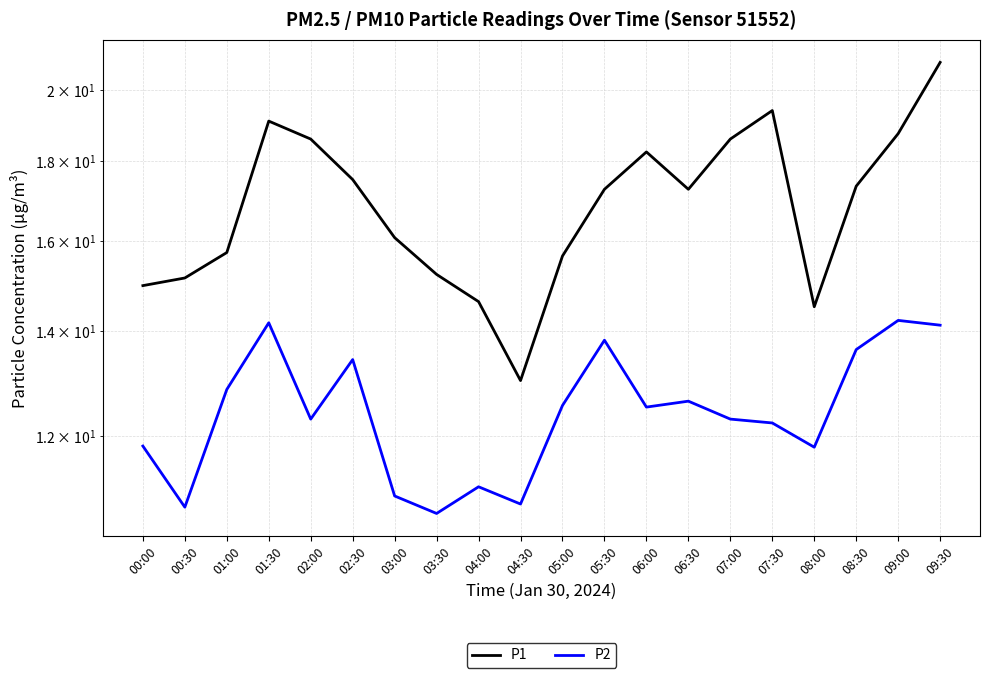

Which series has the largest total across all categories?

P1